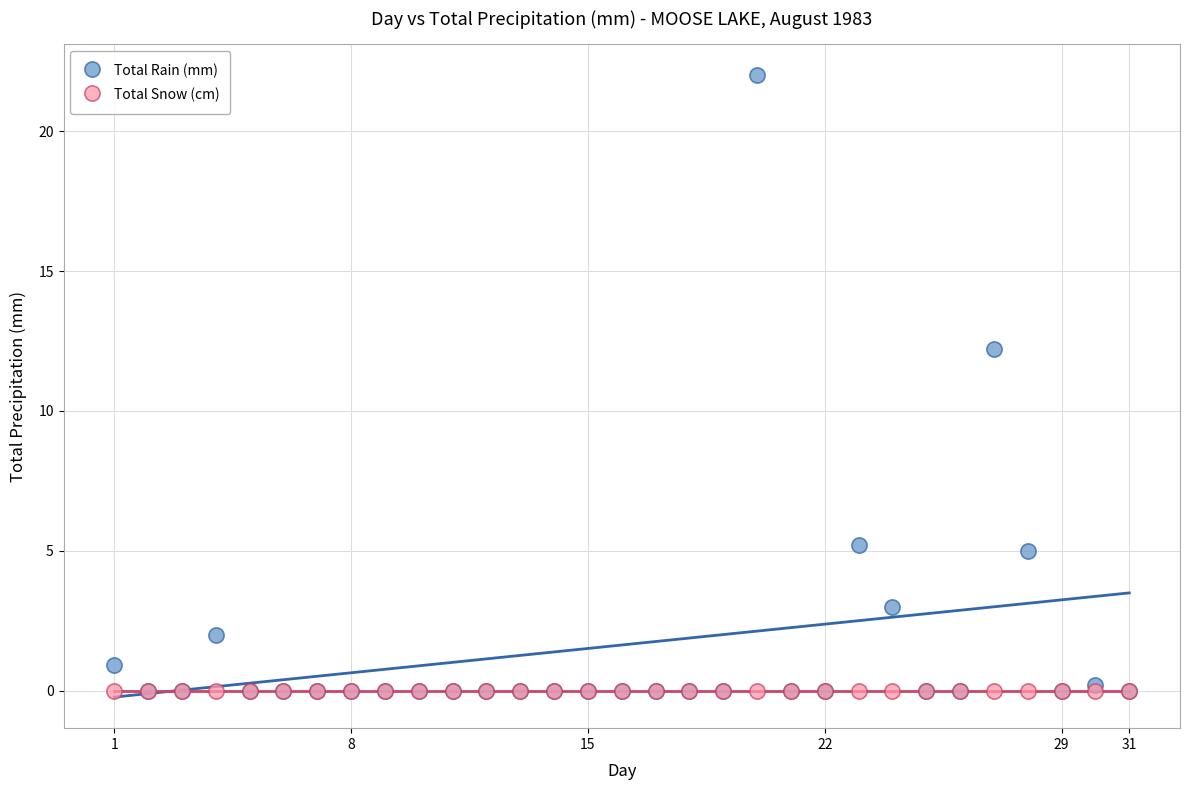

In the Total Rain (mm) series, what Y value is closest to 11?

12.2